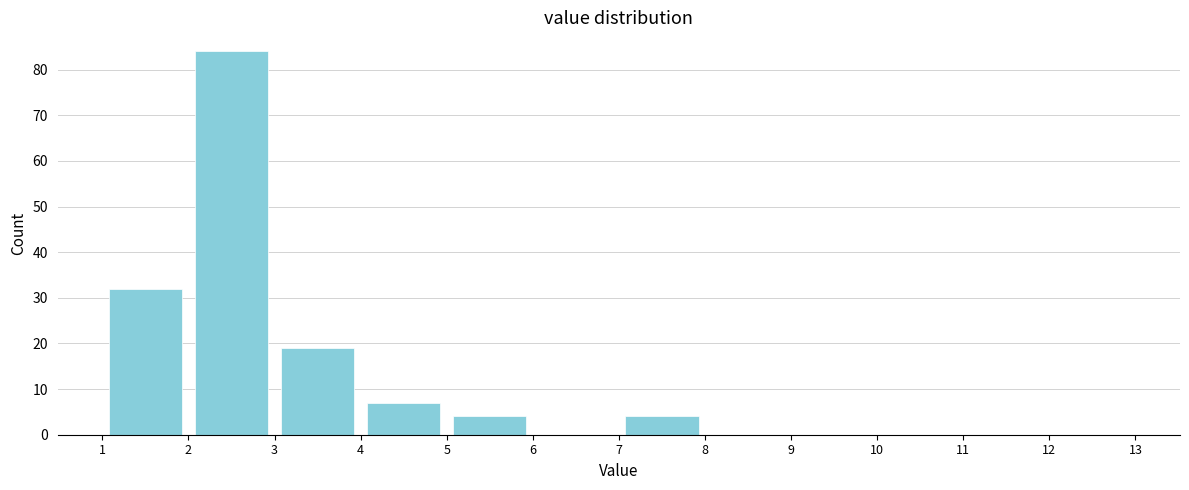

Which range on the x-axis has the tallest bar?

2 to 3